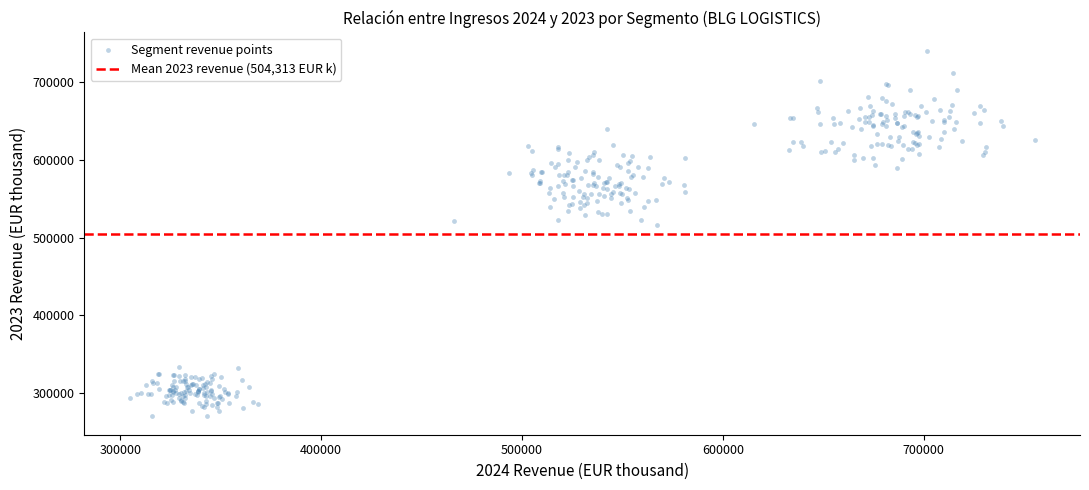

What is the range of Y values (max minus min)?

471458.2